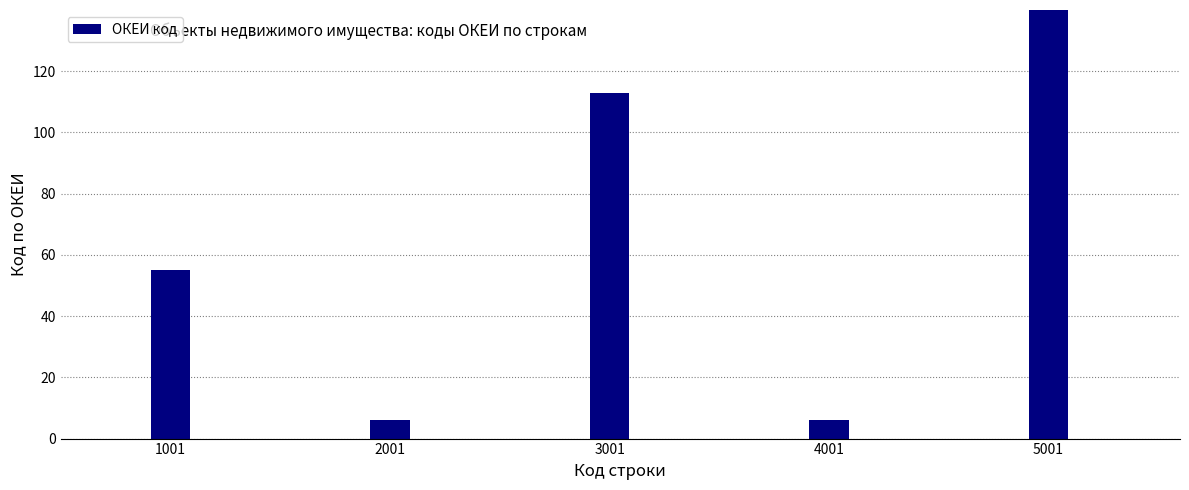

Which has a higher value, 5001 or 4001?

5001